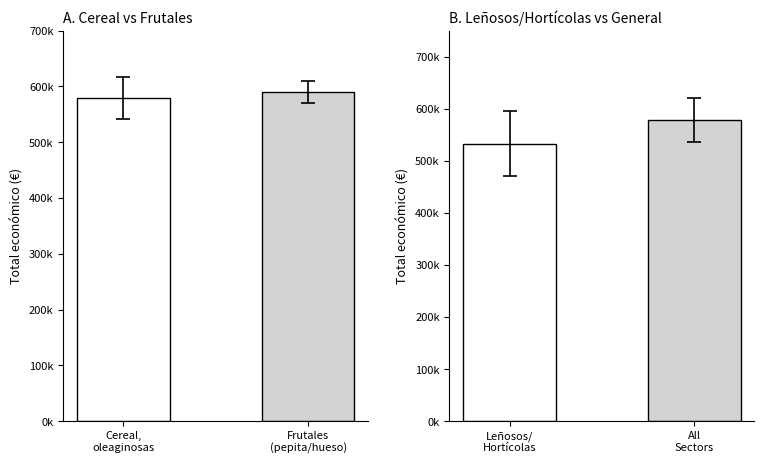

Which category has the highest value across all series?

All Sectors